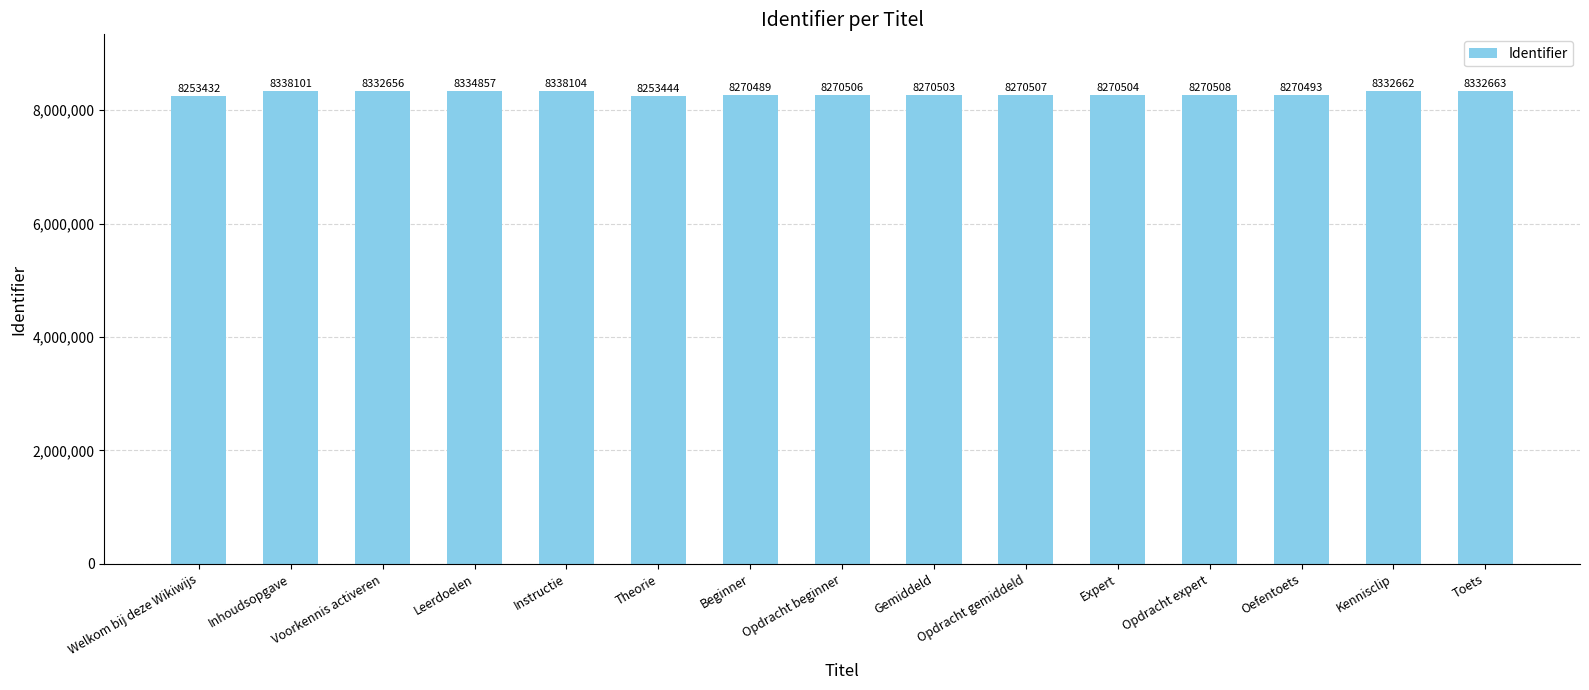

Reading right to left, extract all data points from this chart.

8332663	8332662	8270493	8270508	8270504	8270507	8270503	8270506	8270489	8253444	8338104	8334857	8332656	8338101	8253432